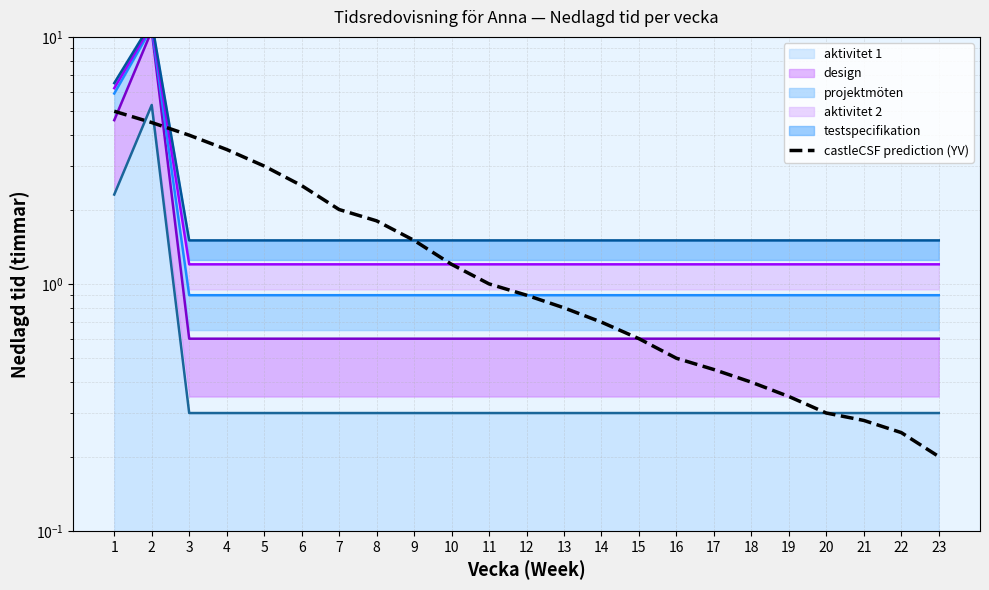

Does the chart display data point markers on the line(s)?

No